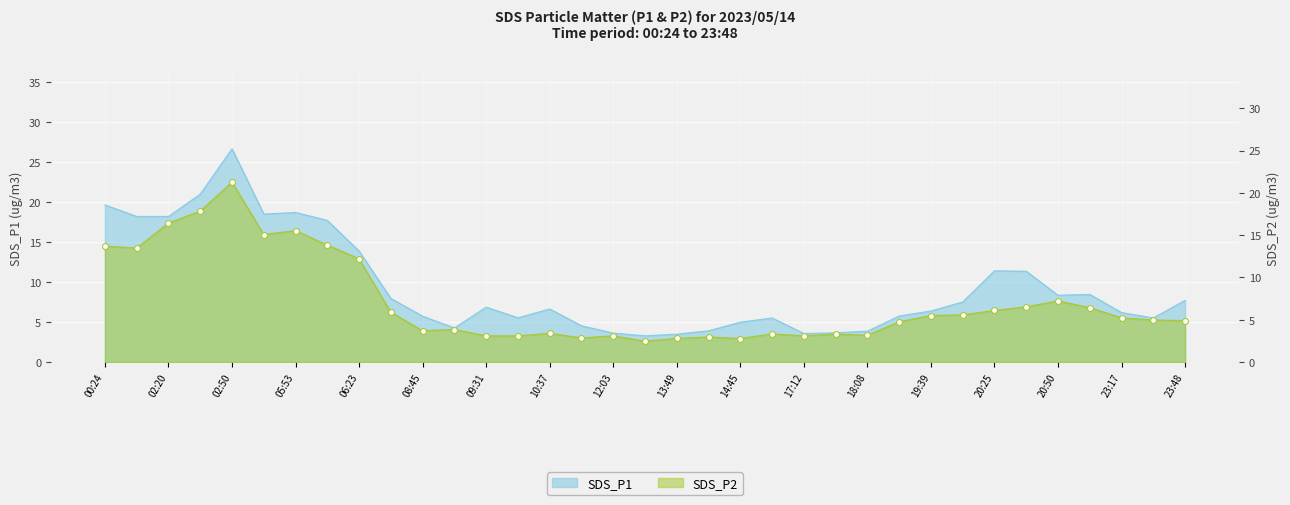

Which series contains the highest Y value?

SDS_P1